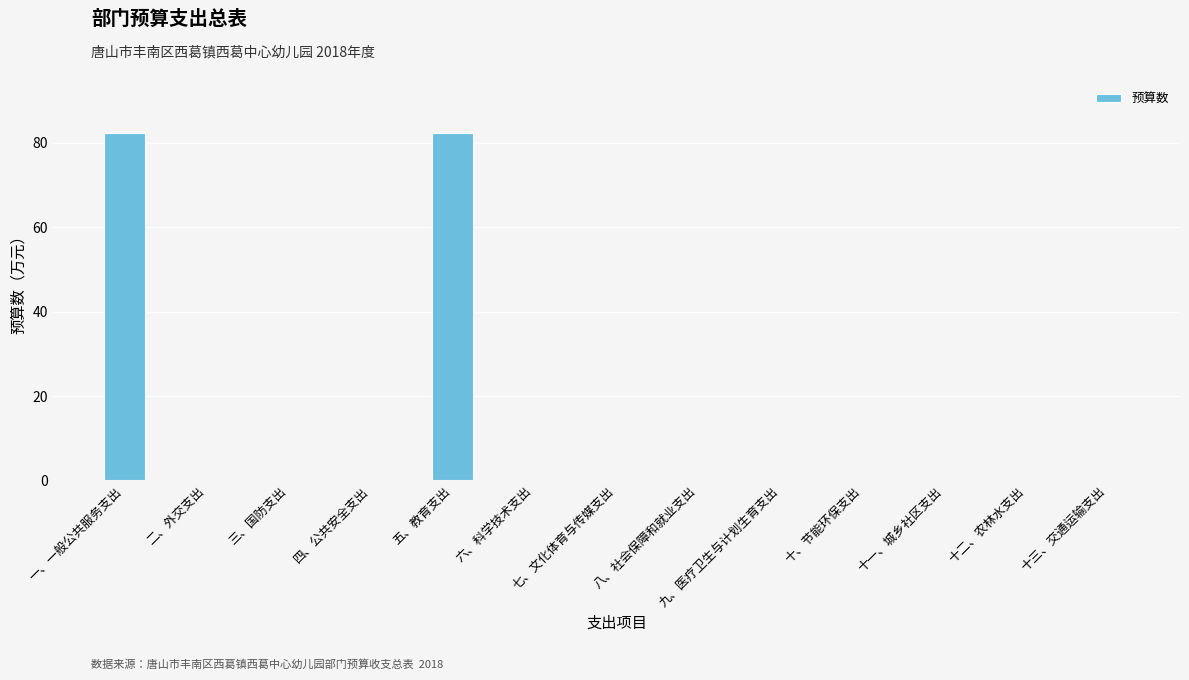

The chart shows a value of 29.3 at 十二、农林水支出. True or false?

False